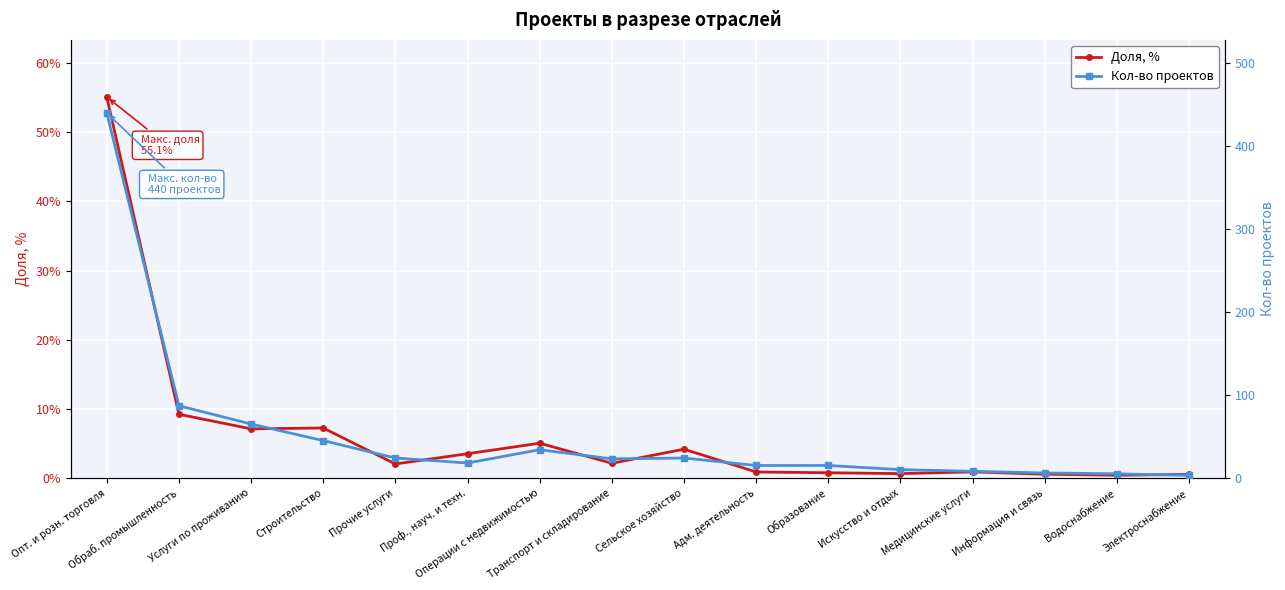

At how many categories does at least one series exceed 165?

1